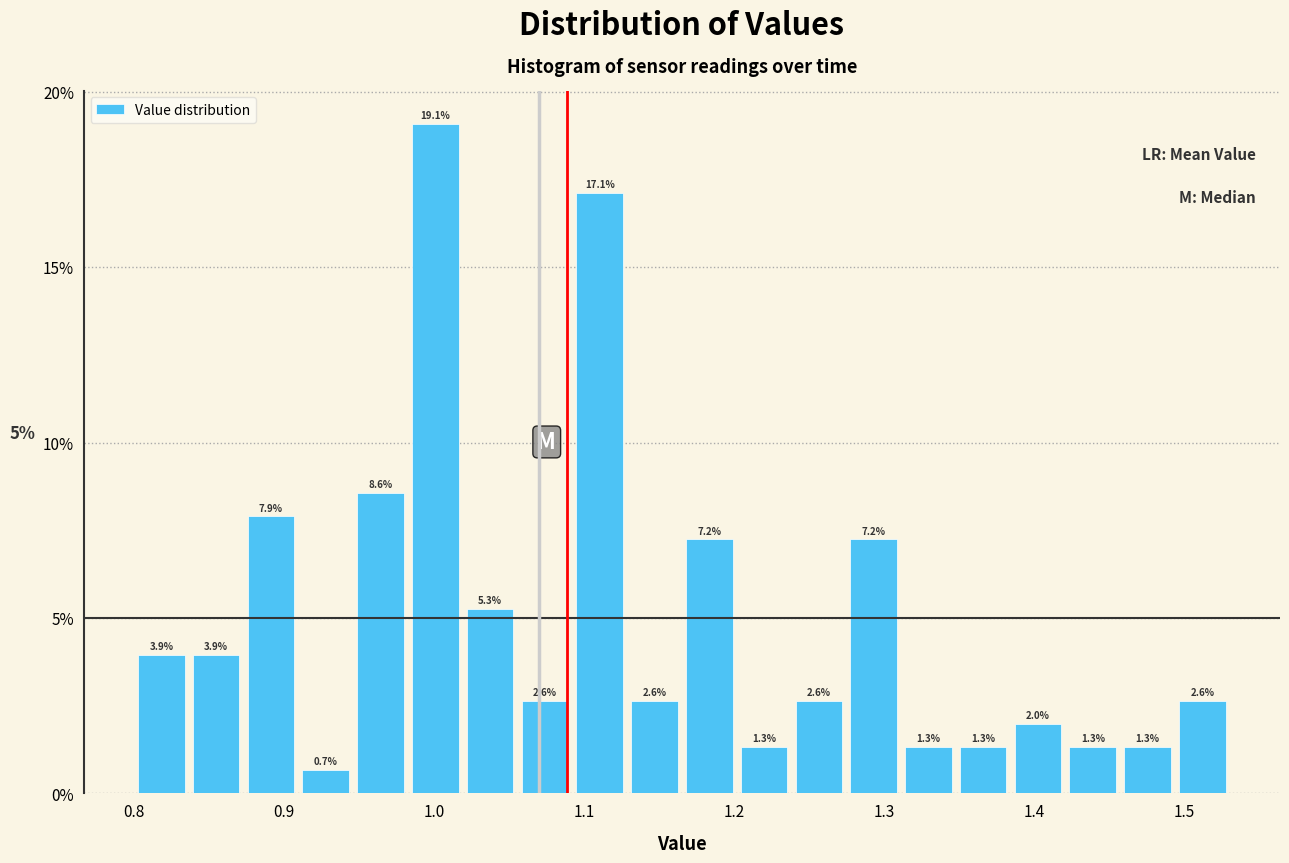

Read against the x-axis, roughly where is the centre of the tallest bar?

1.00